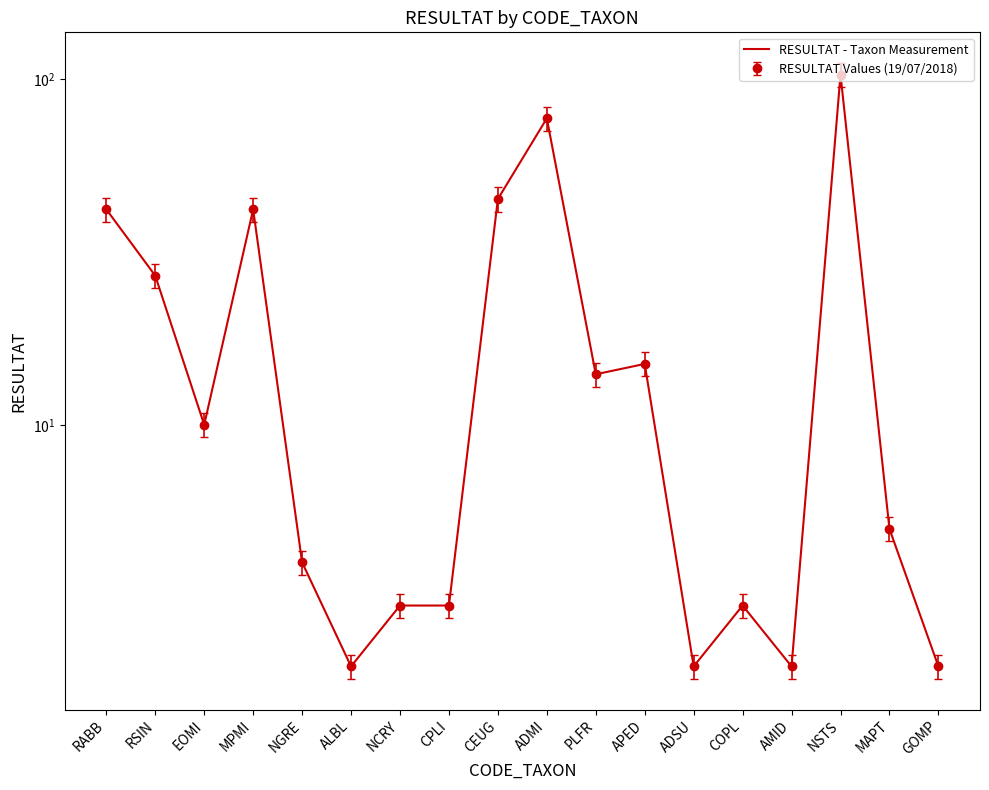

What is the maximum value shown in the chart?

103